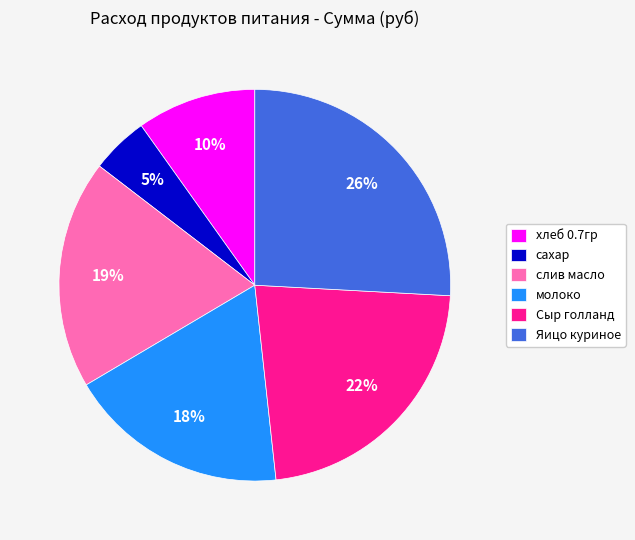

Which category has the smallest portion of the pie?

сахар